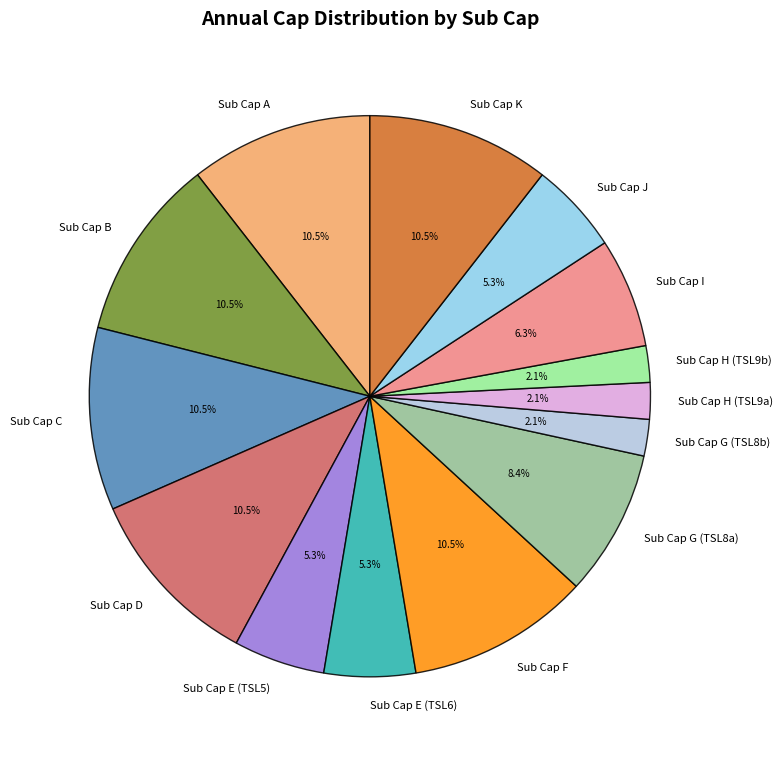

Does Sub Cap A account for over 50% of the chart?

No